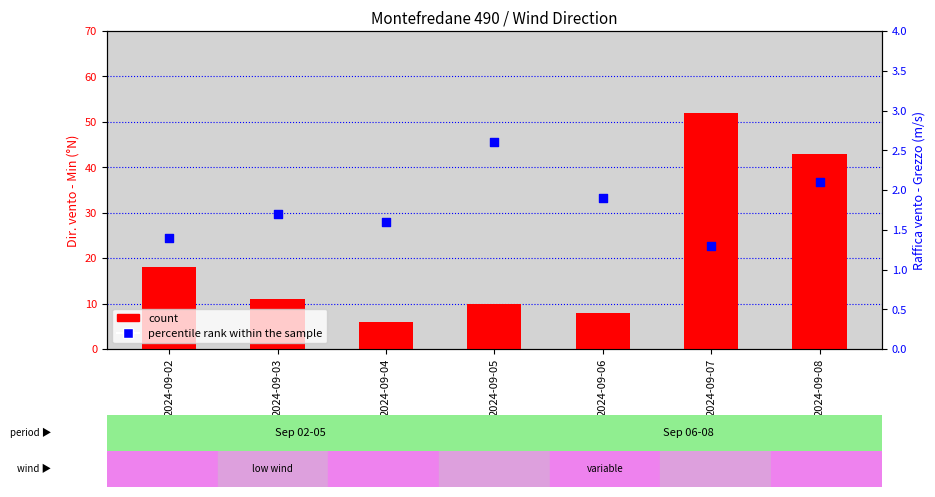

At how many categories does at least one series exceed 22?

2